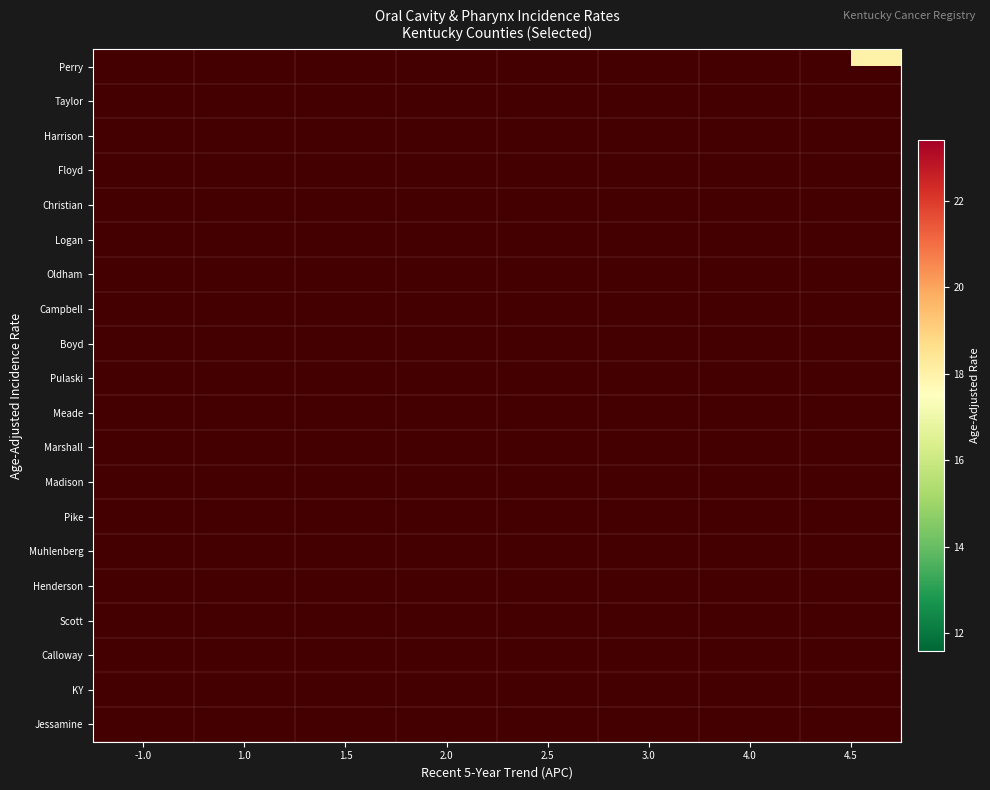

Is the value of Madison at -1.0 greater than the value of Meade at 4.0?

No